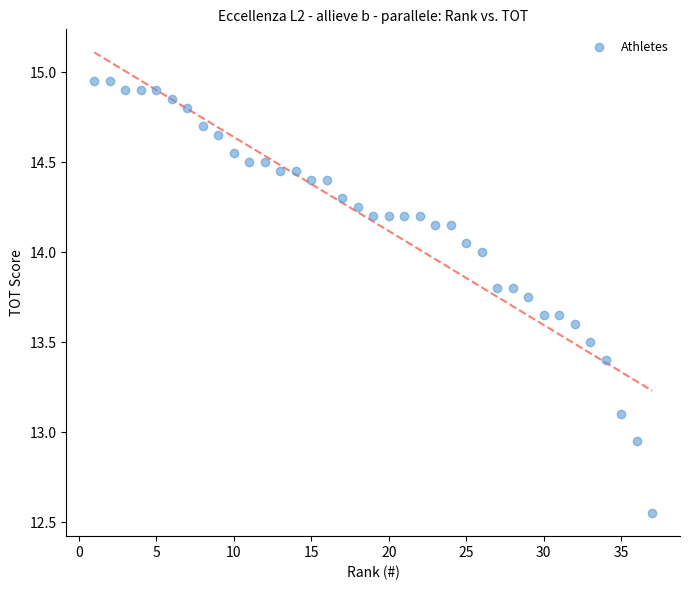

What is the range of Y values (max minus min)?

2.4